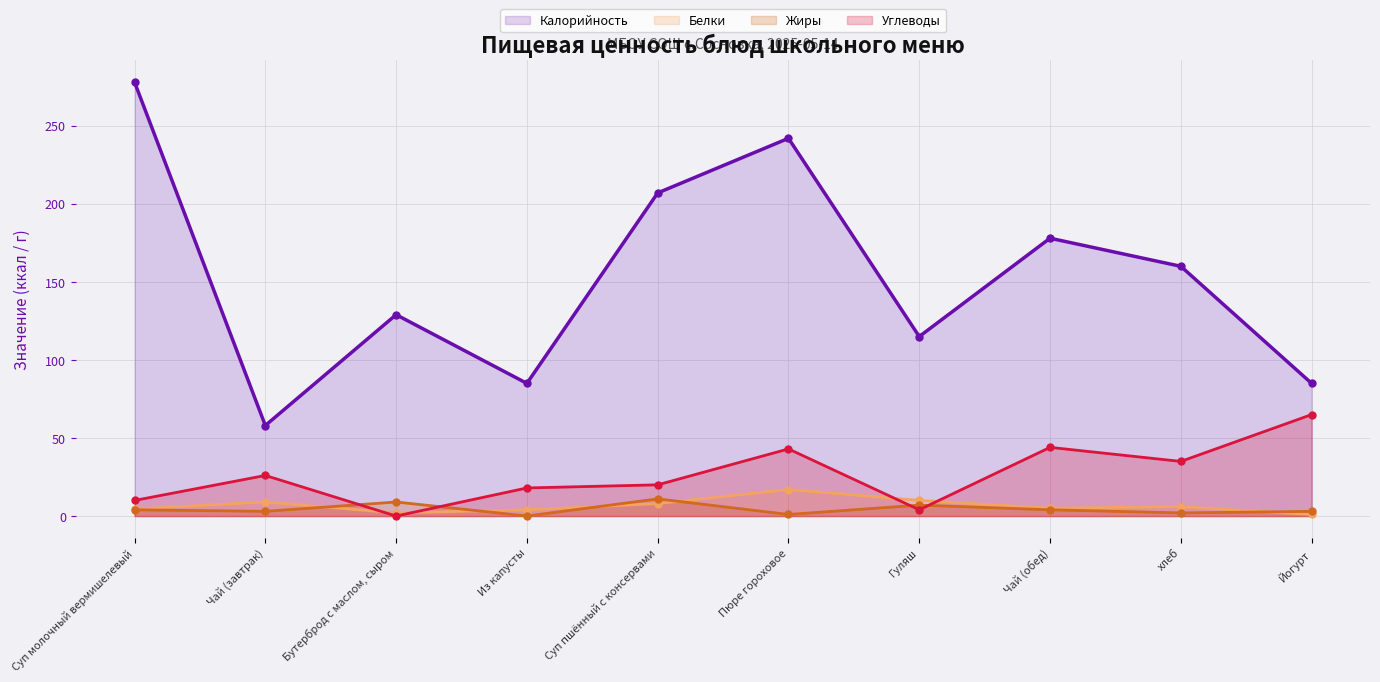

Does the chart have visible grid lines?

Yes